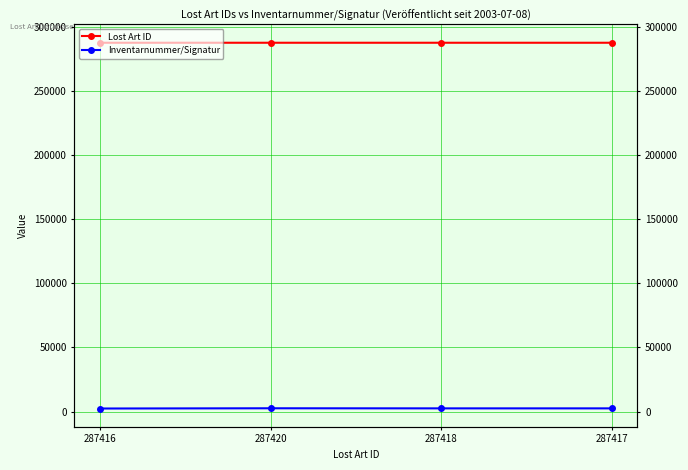

Which series changed the most between 287416 and 287420?

Inventarnummer/Signatur